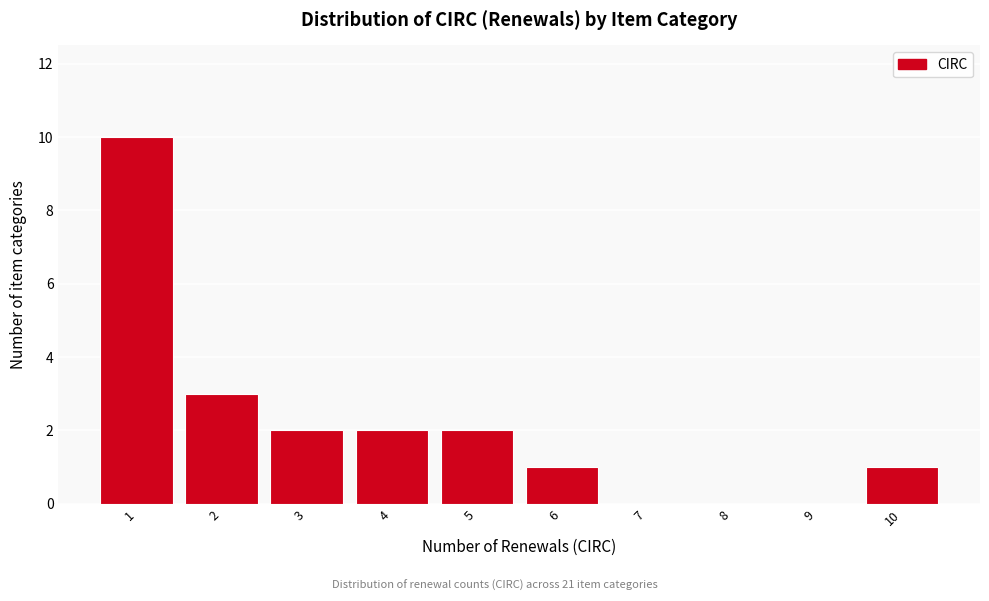

Reading left to right, list every bar in this chart as the range it spans on the x-axis followed by its height. The values are not printed on the chart, so give them approximately, as read against the axis.

0.5 to 1.5: 10
1.5 to 2.5: 3
2.5 to 3.5: 2
3.5 to 4.5: 2
4.5 to 5.5: 2
5.5 to 6.5: 1
6.5 to 7.5: 0
7.5 to 8.5: 0
8.5 to 9.5: 0
9.5 to 10.5: 1